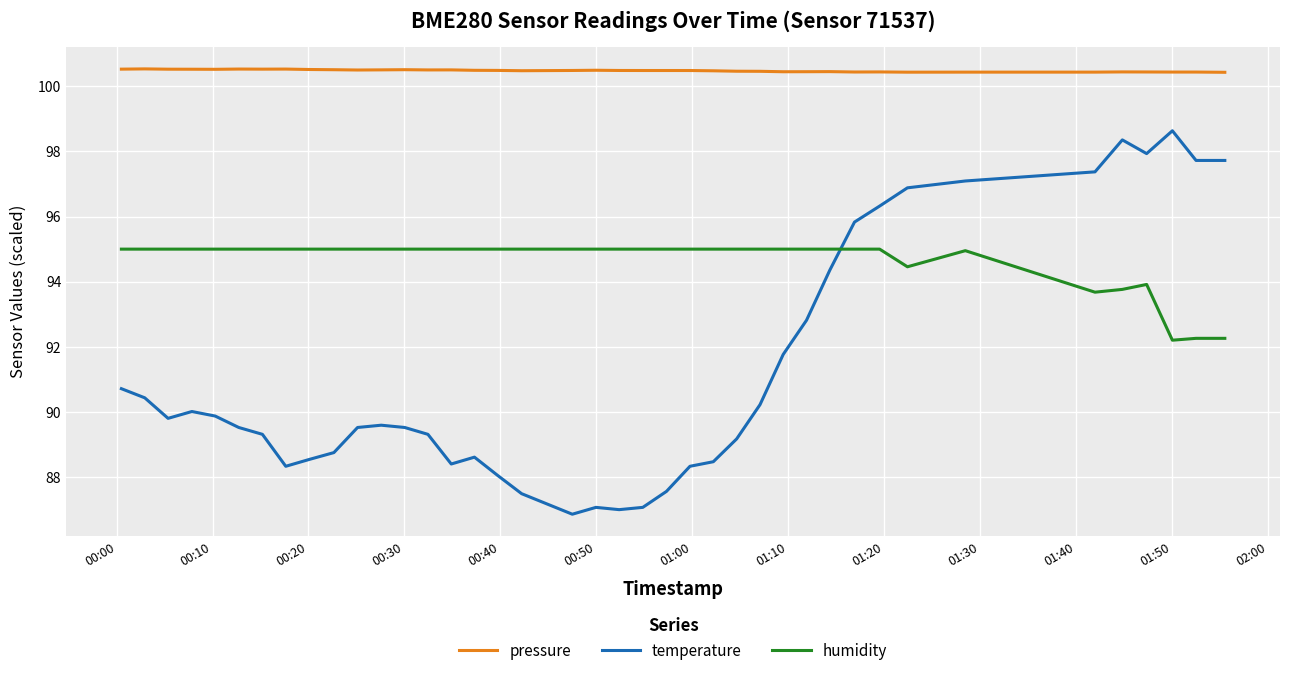

How many pressure values are between 100 and 101?

40